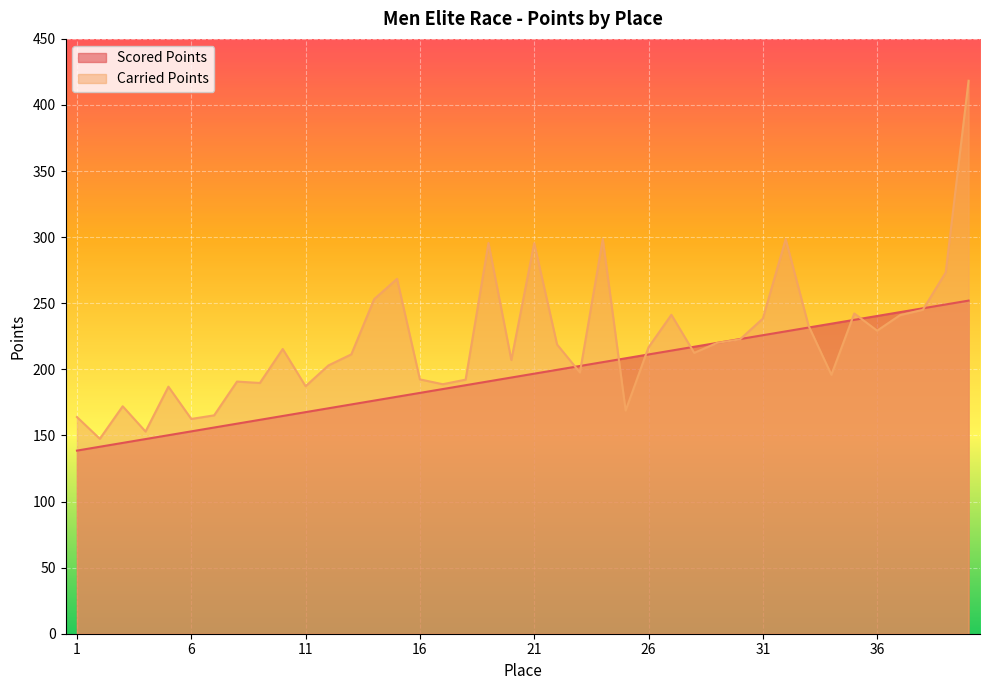

At how many categories does at least one series exceed 294?

5